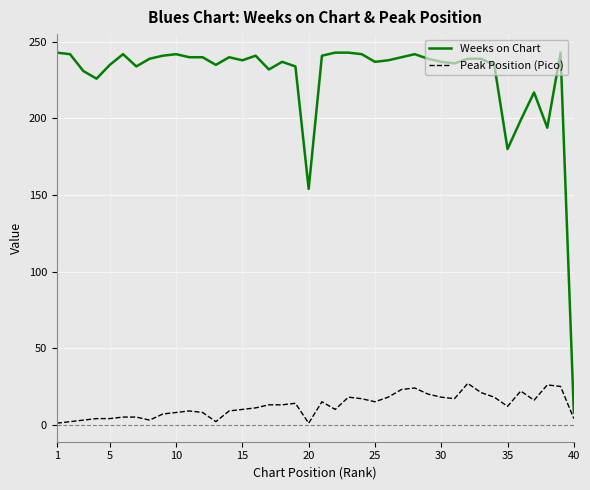

What is the maximum value shown in the chart?

243